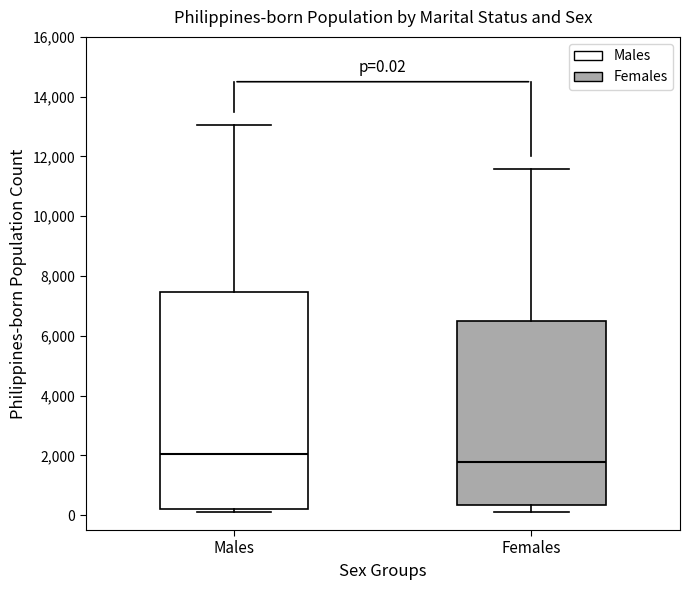

Which box has the lowest median line?

Females